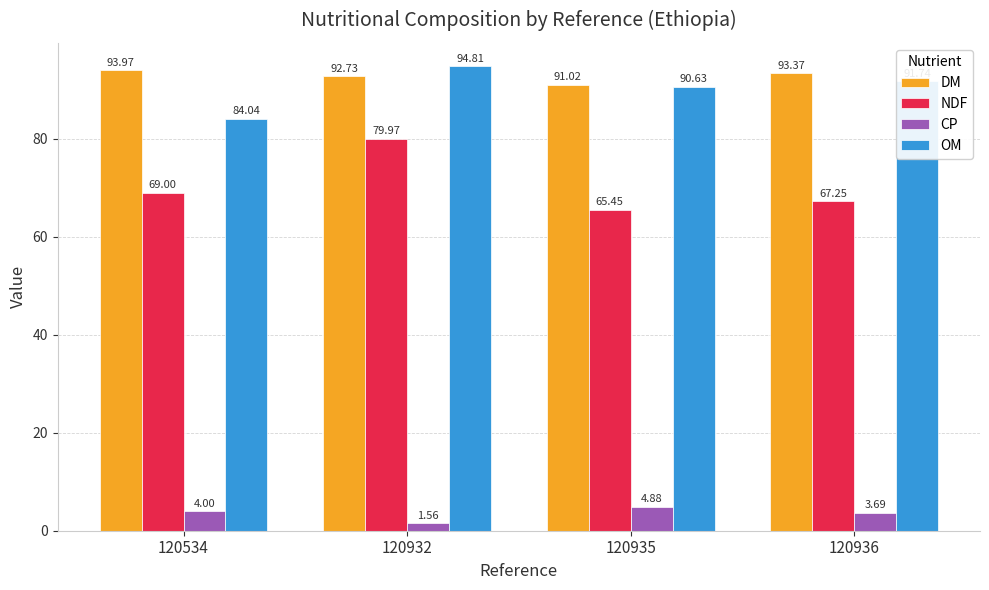

List the series in order of their peak value, highest first.

OM, DM, NDF, CP